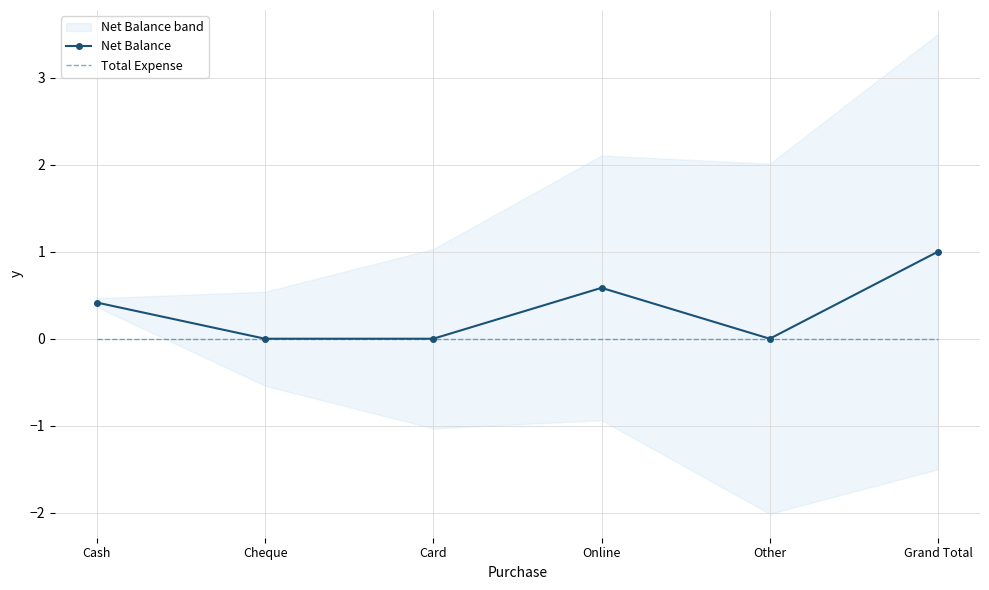

What are all the series names shown in the legend?

Net Balance, Total Expense